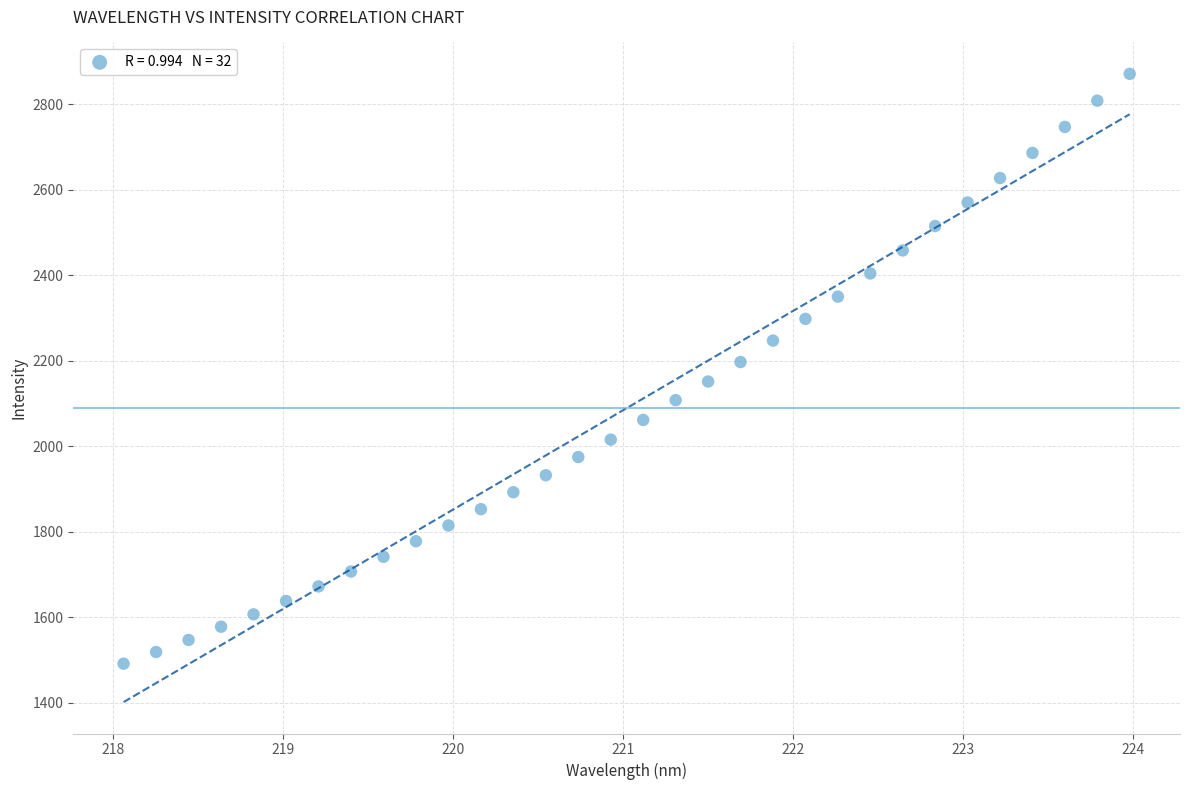

What is the range of X values (max minus min)?

5.9